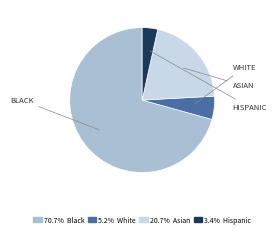

Approximately how many times larger is the value at 20.7% Asian compared to 70.7% Black?

0.3